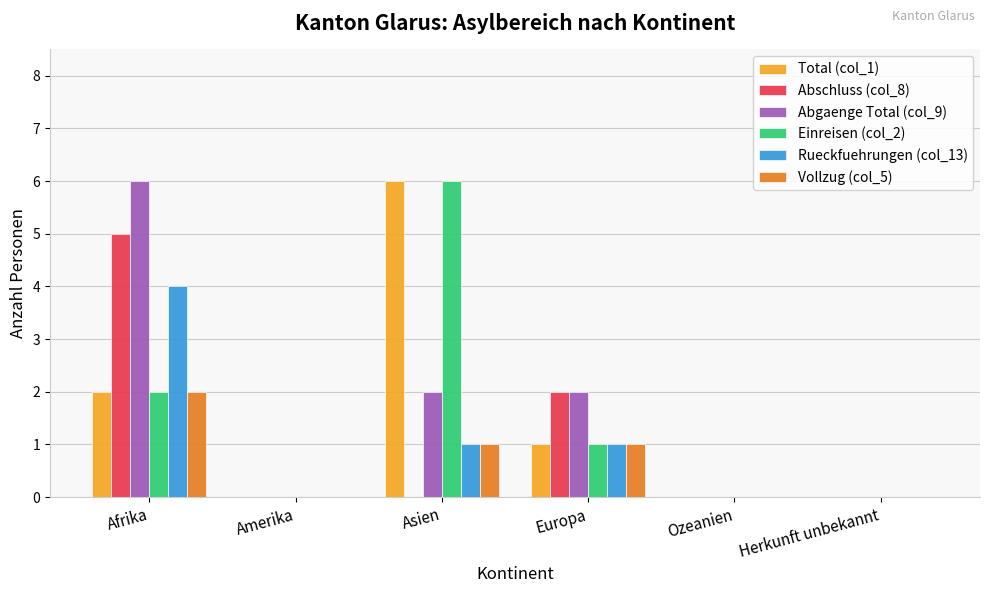

At which category is the sum across all series the highest?

Afrika